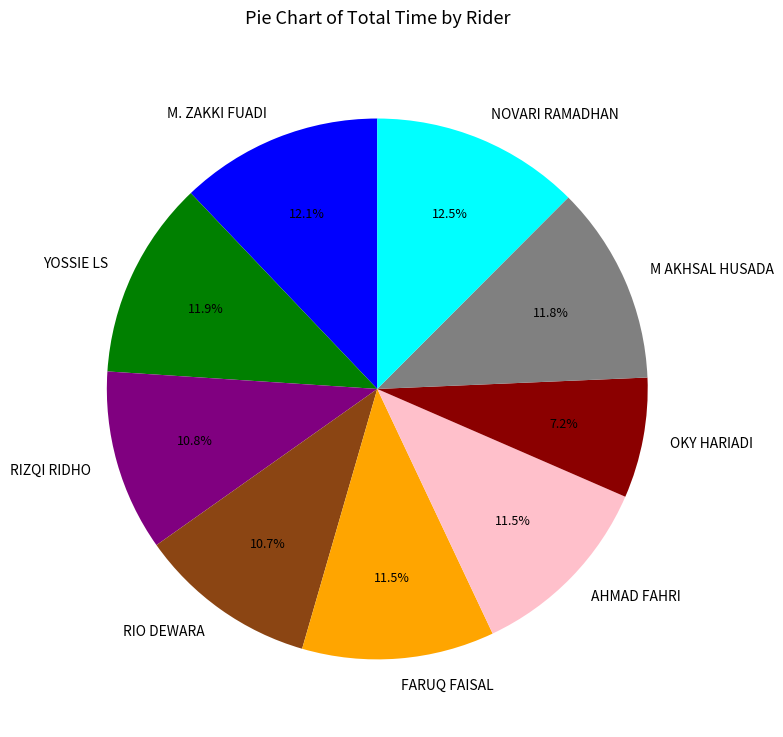

How much of the chart is everything except RIZQI RIDHO?

89.2%